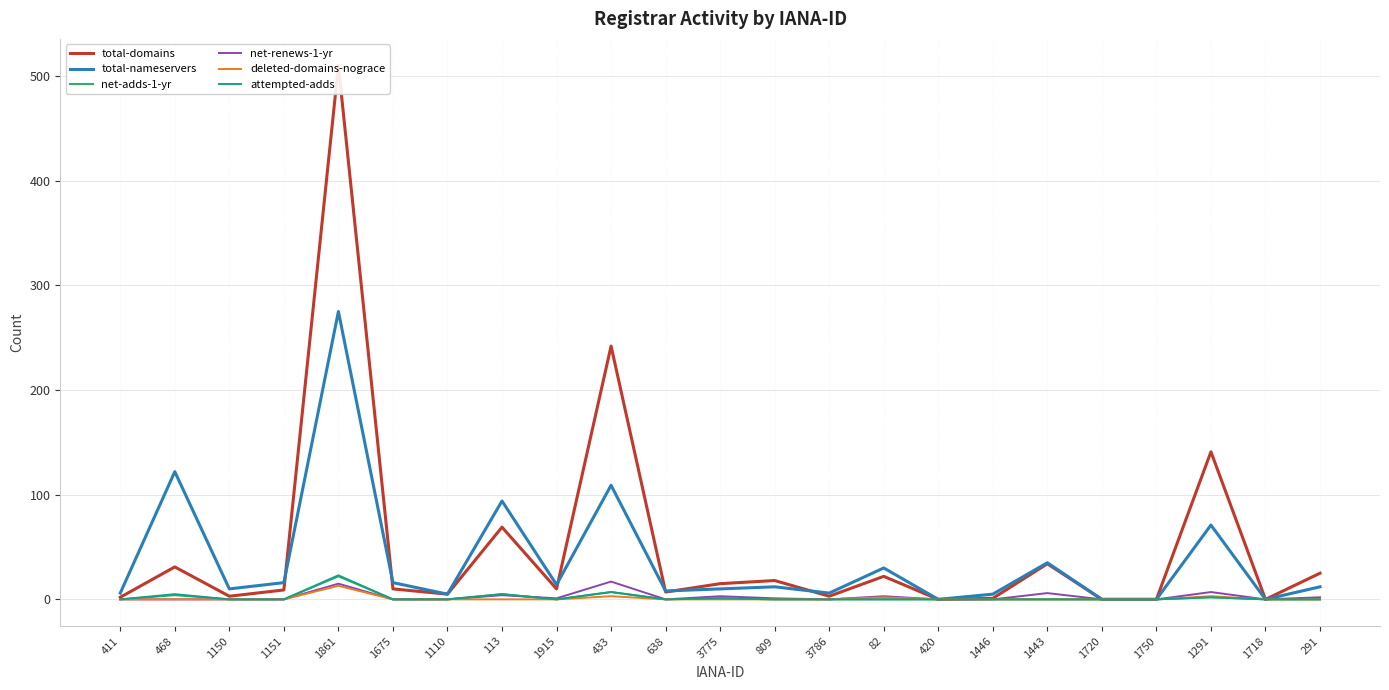

Which category has the highest value in the deleted-domains-nograce series?

1861